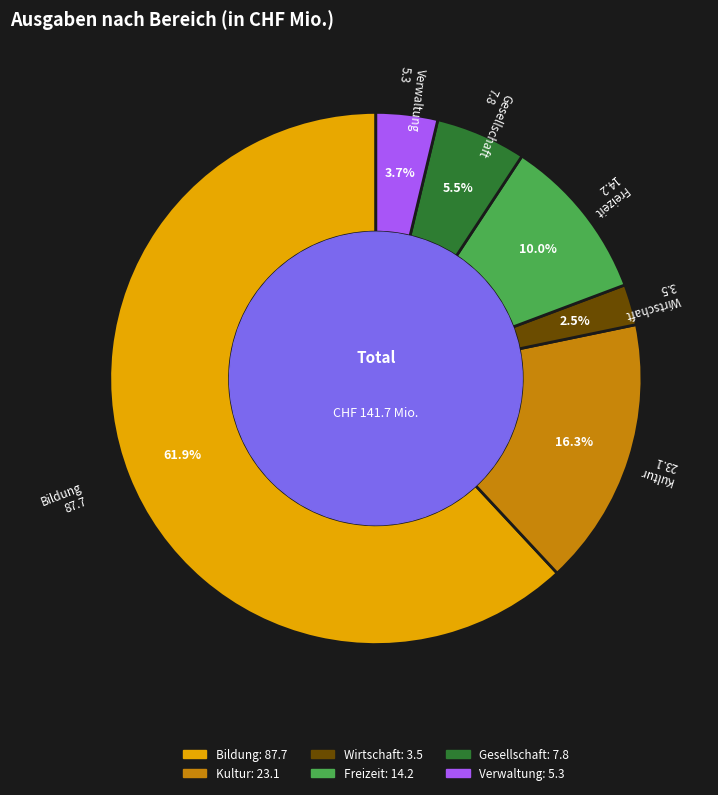

Which category has the biggest portion of the pie?

Bildung